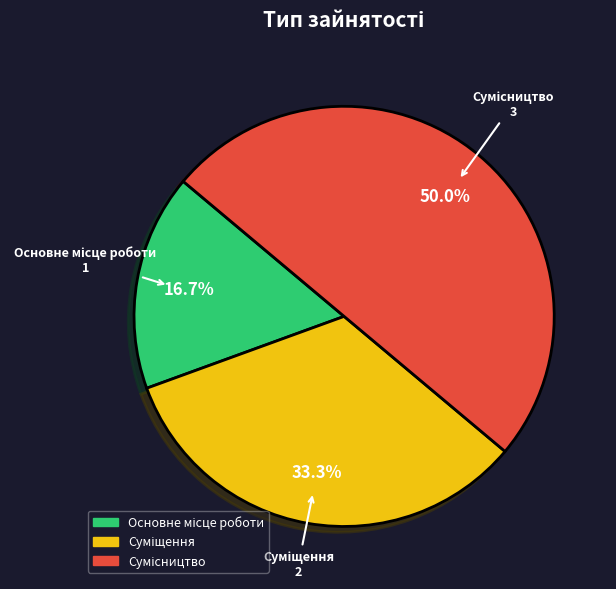

To the nearest percent, what is the combined percentage of Основне місце роботи and Суміщення?

50%